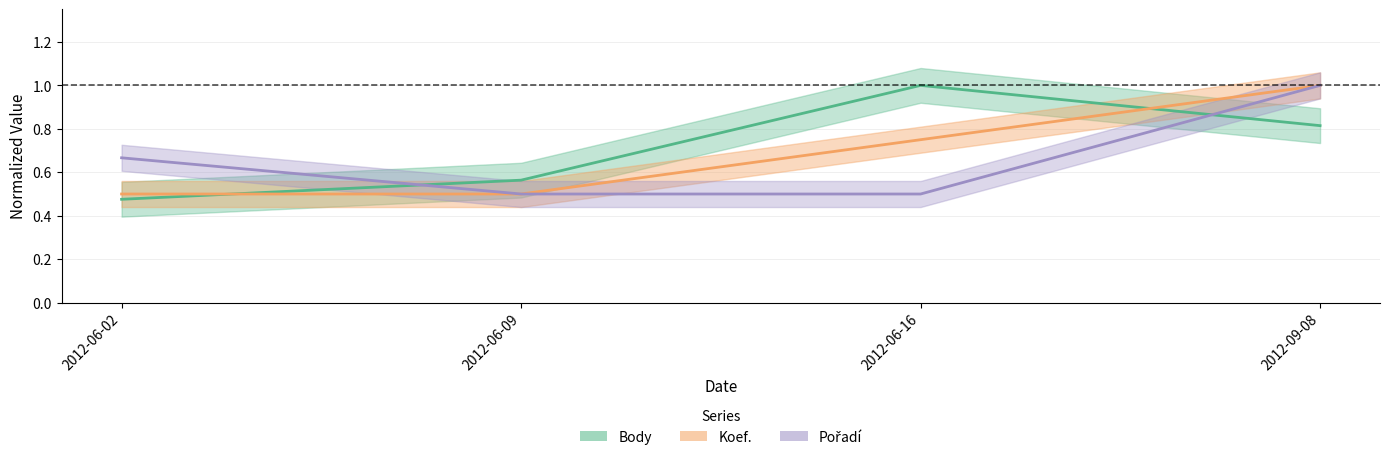

What is the label of the 2nd point from the left?

2012-06-09